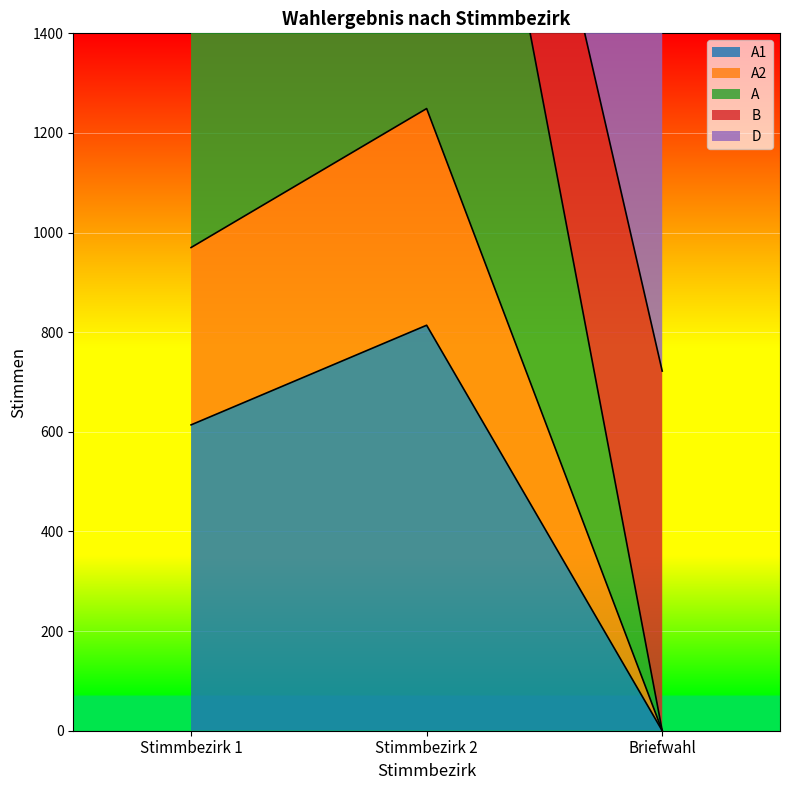

Rank the categories by A1 value from lowest to highest.

Briefwahl, Stimmbezirk 1, Stimmbezirk 2